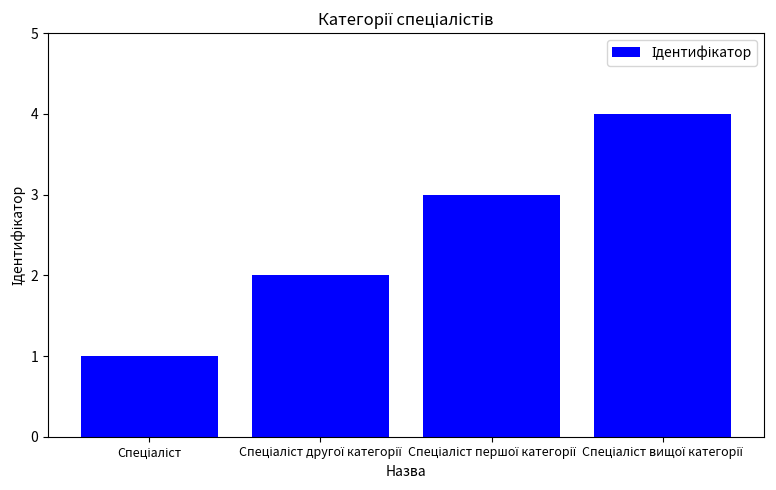

What is the sum of all values?

10